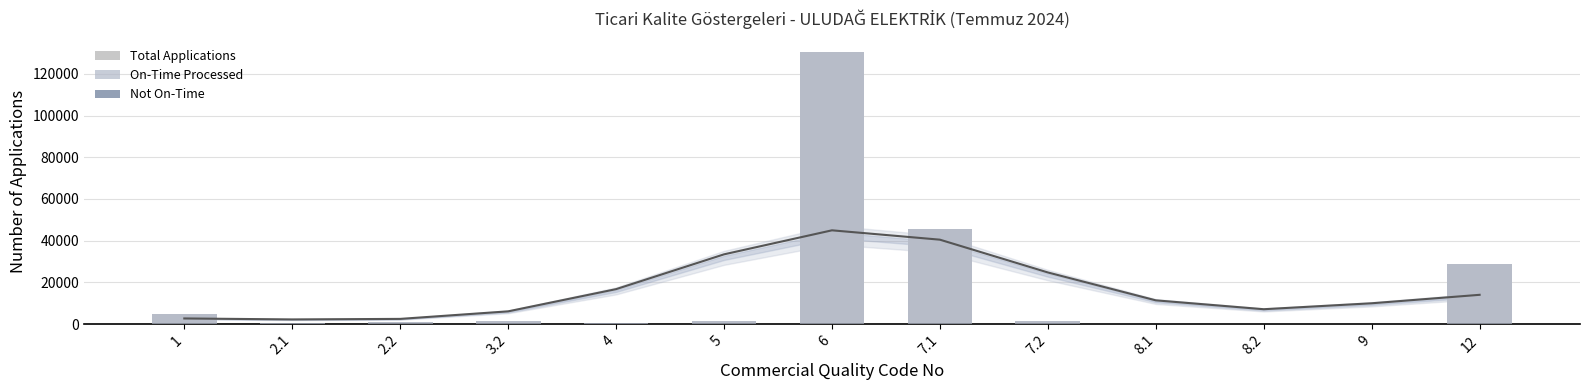

What are all the series names shown in the legend?

Total Applications, On-Time Processed, Not On-Time